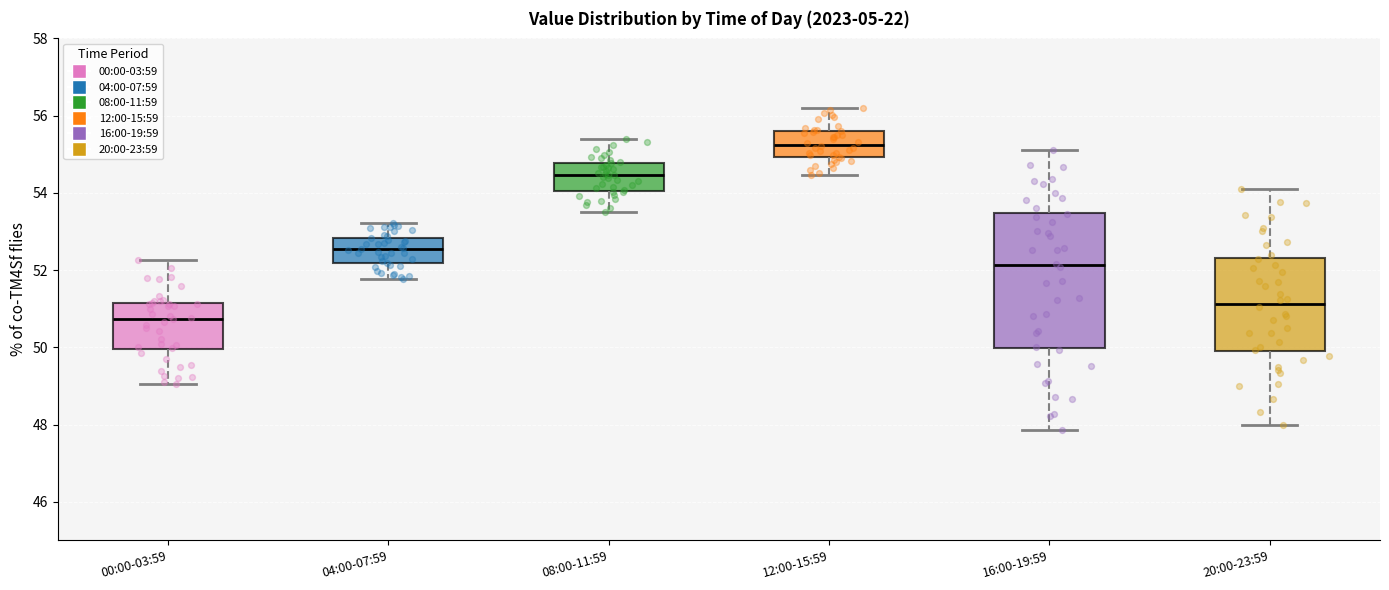

Reading left to right, transcribe this box plot: for each box, give where its median line is, the range the box spans, and where its two whiskers end, as read against the y-axis. The values are not printed on the chart, so give them approximately, as read against the axis.

00:00-03:59: median 50.8, box 50.0 to 51.2, whiskers 49.0 to 52.2
04:00-07:59: median 52.6, box 52.2 to 52.8, whiskers 51.8 to 53.2
08:00-11:59: median 54.4, box 54.0 to 54.8, whiskers 53.6 to 55.4
12:00-15:59: median 55.2, box 55.0 to 55.6, whiskers 54.4 to 56.2
16:00-19:59: median 52.2, box 50.0 to 53.4, whiskers 47.8 to 55.2
20:00-23:59: median 51.2, box 50.0 to 52.4, whiskers 48.0 to 54.2